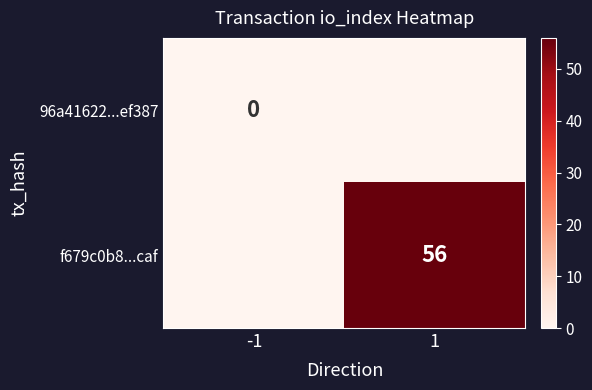

The f679c0b8...caf series shows 11 at 1. True or false?

False